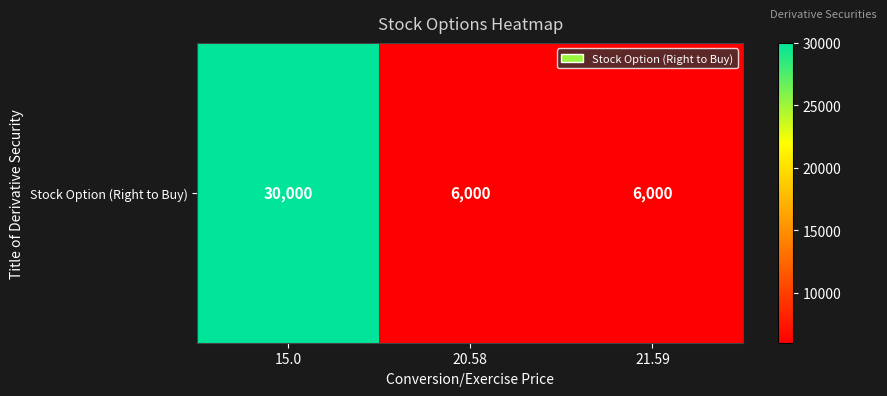

How many values are between 6000 and 30000?

3